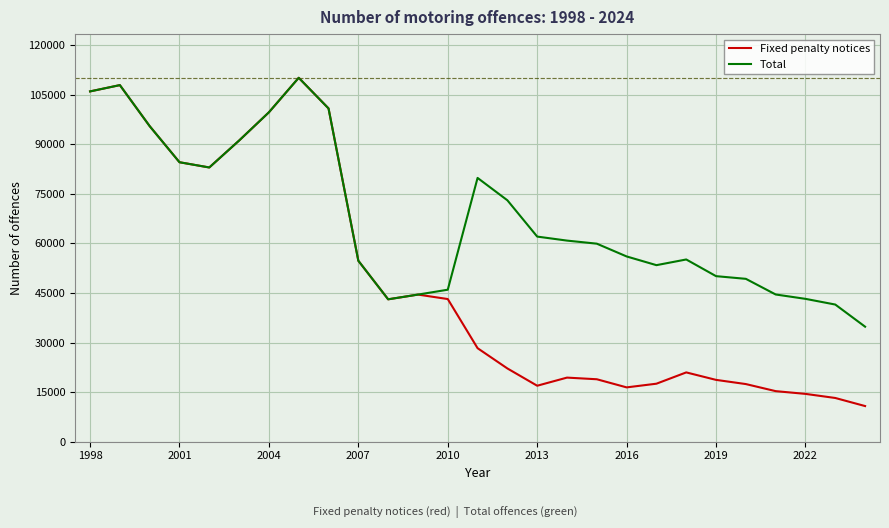

What is the smallest value displayed?

10787